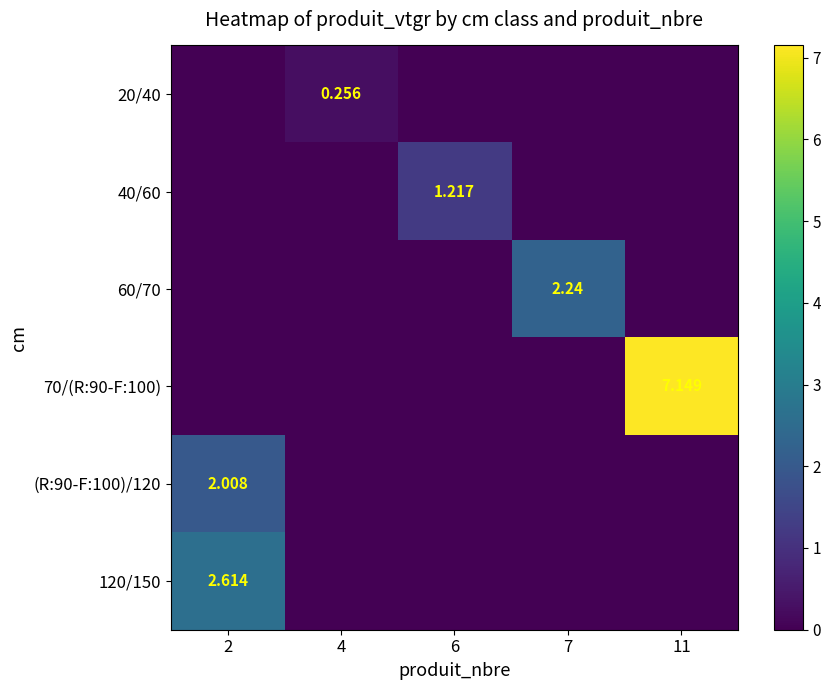

At which category is the sum across all series the highest?

11